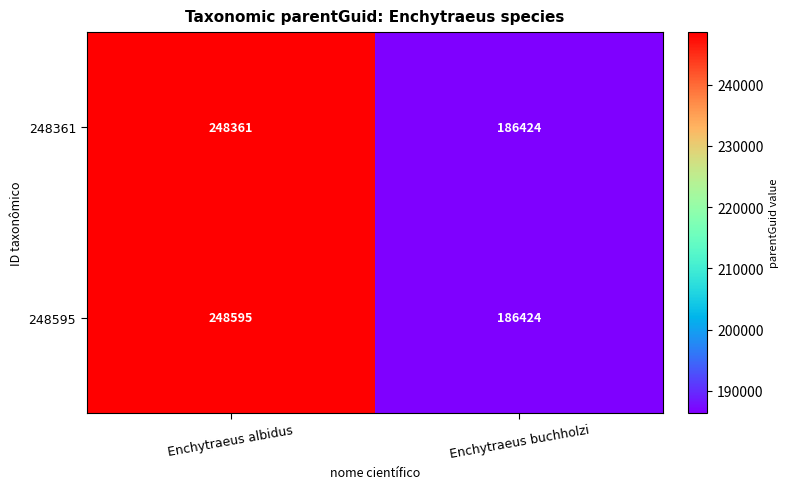

Is it true that 248595 equals 278075 at Enchytraeus buchholzi?

False